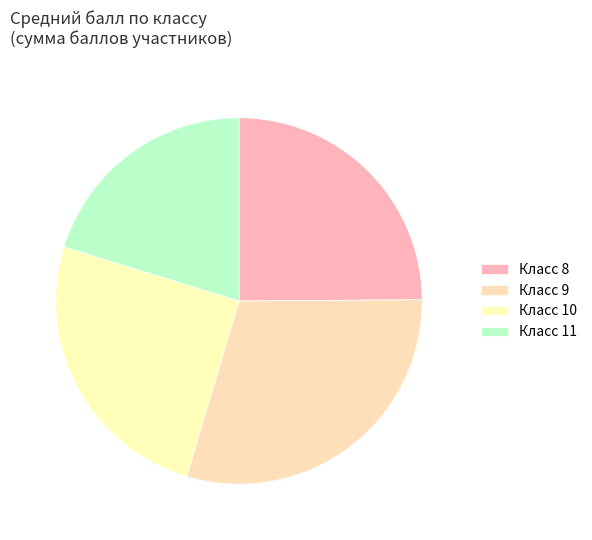

Count the number of slices in the pie.

4